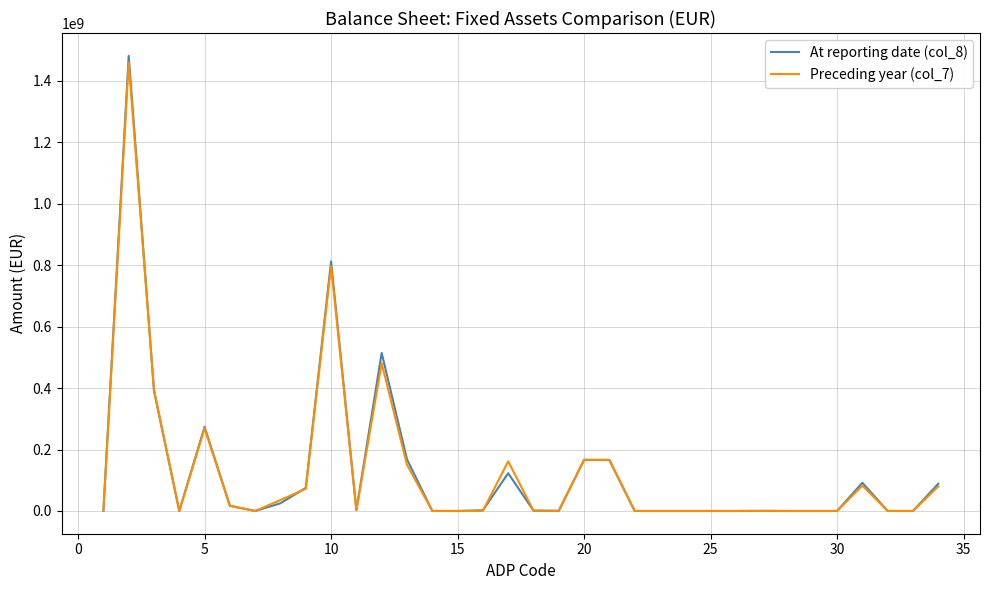

Which series has the widest spread of values?

At reporting date (col_8)